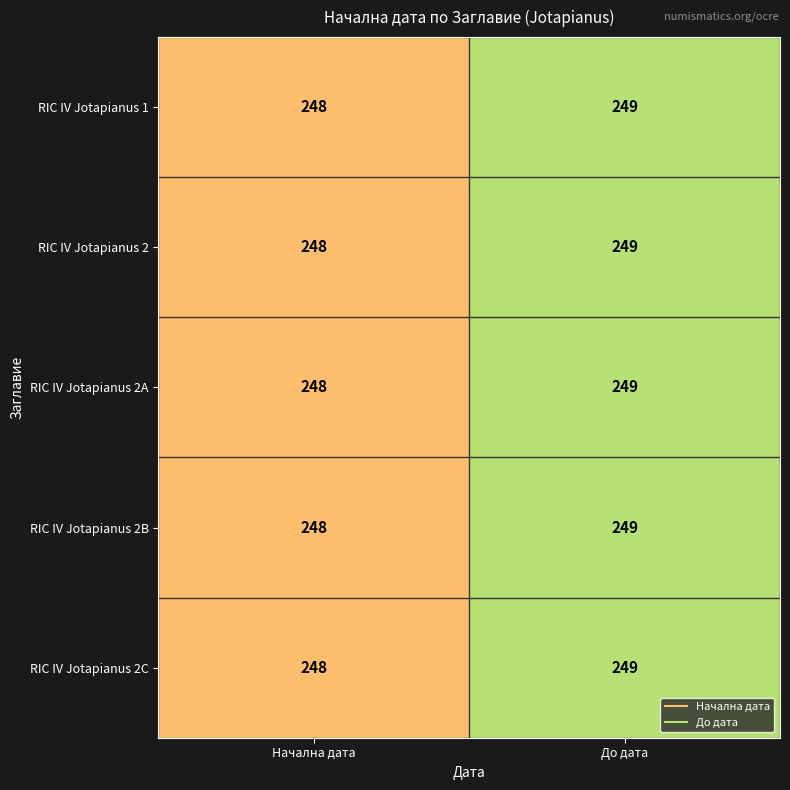

What is the smallest value displayed?

248